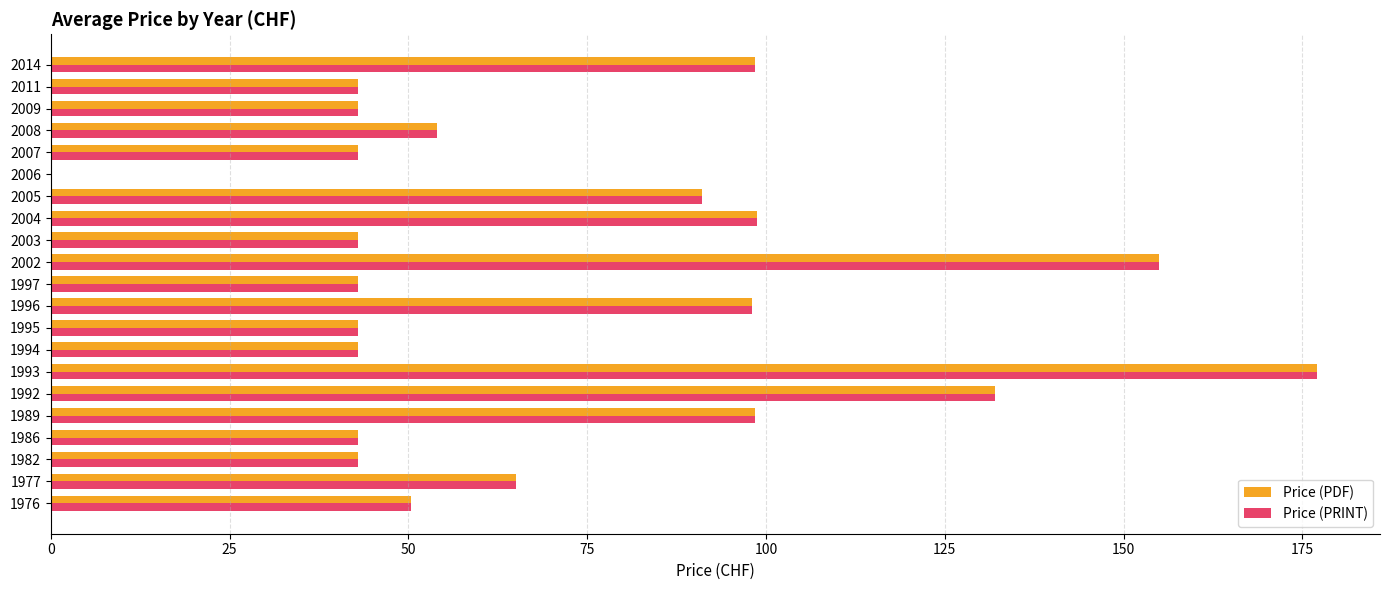

How many values in Price (PRINT) are above zero?

20